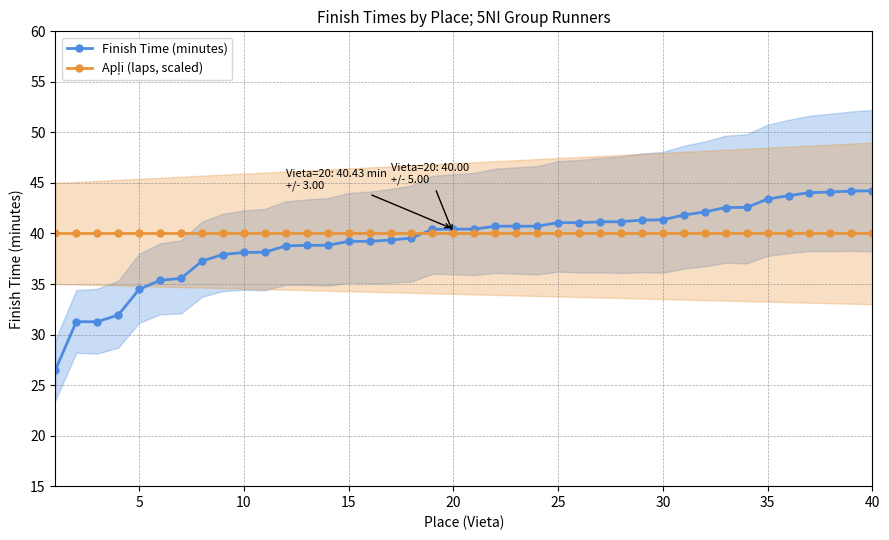

What is the highest value of the Finish Time (minutes) series?

44.2